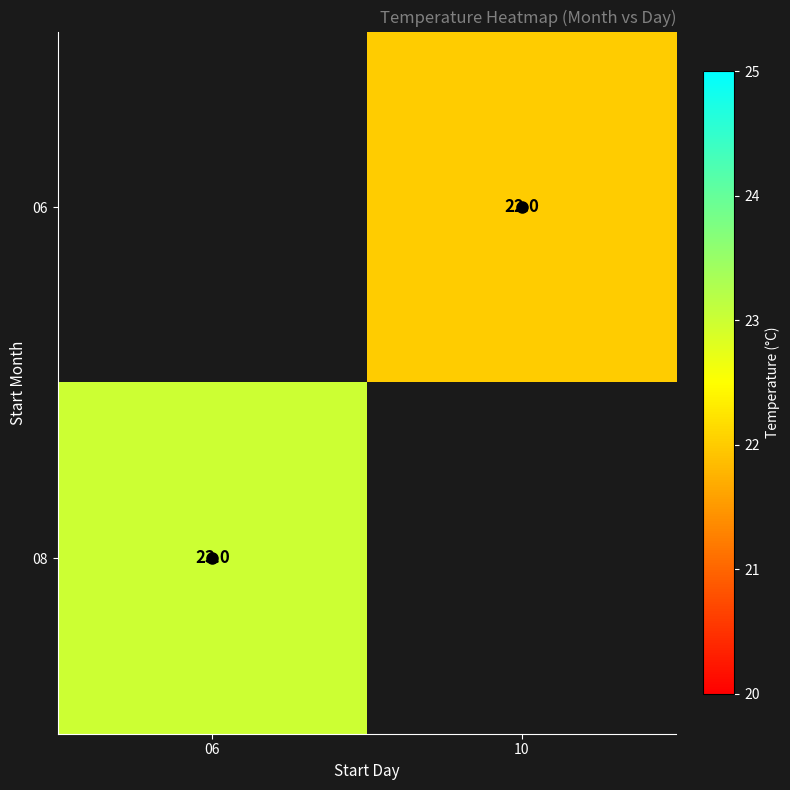

Count the number of data series in this chart.

2